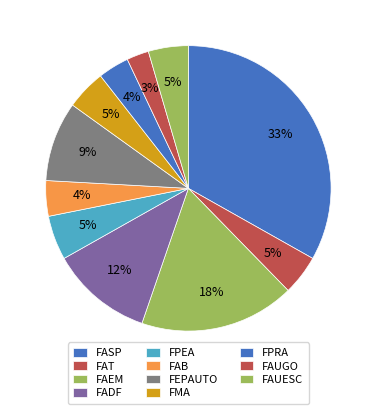

Does FASP represent more than half of the total?

No